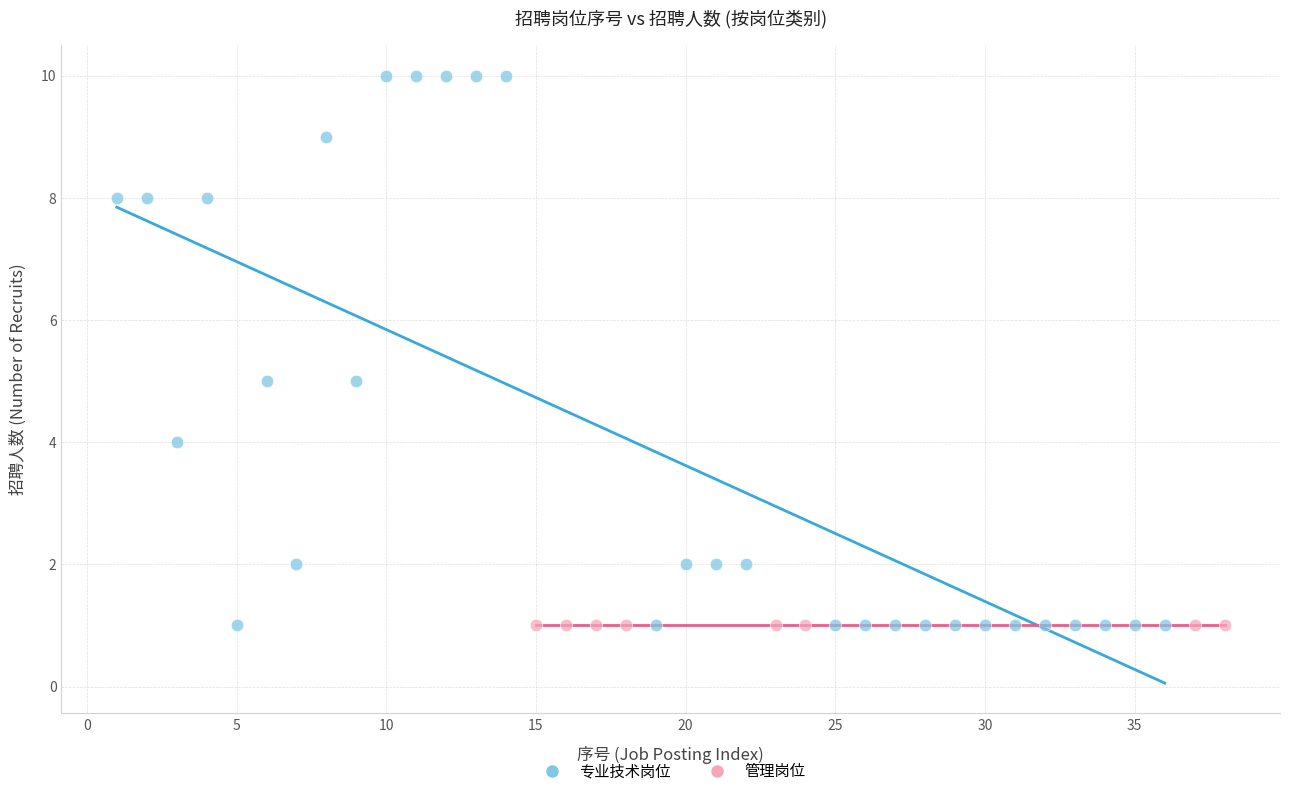

Which series reaches the maximum Y coordinate?

专业技术岗位